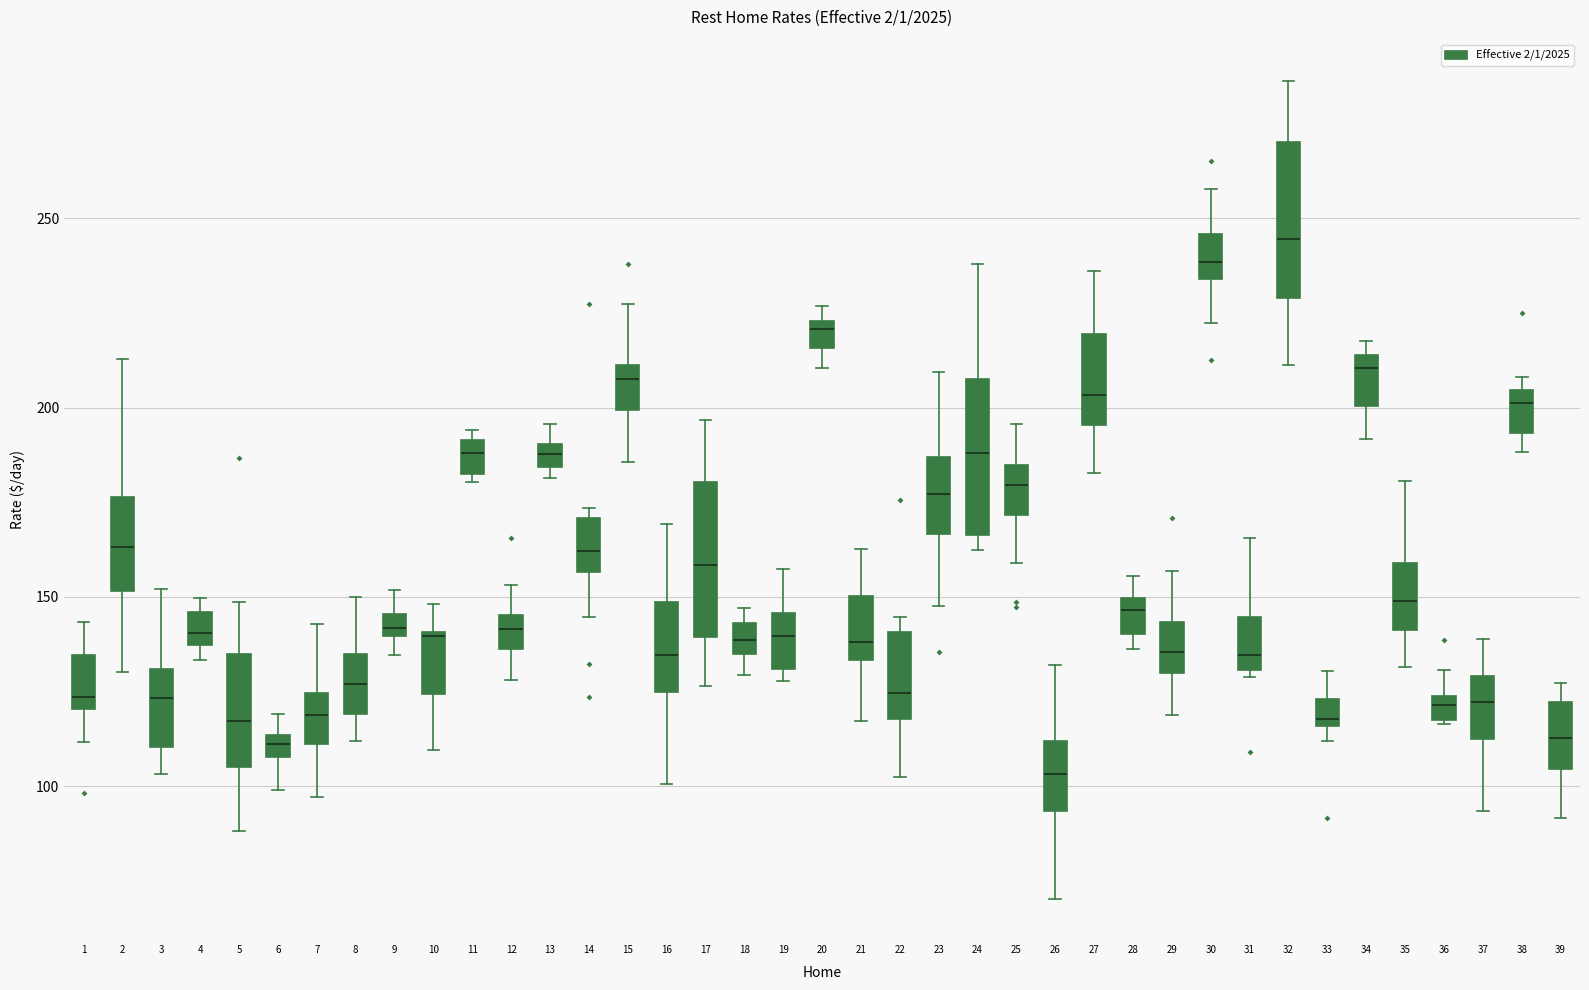

Which box's median line is the lowest?

26